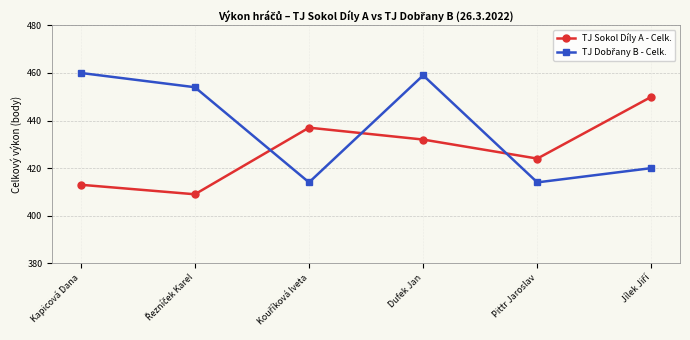

At which label is TJ Sokol Díly A - Celk. closest to 429?

Dufek Jan